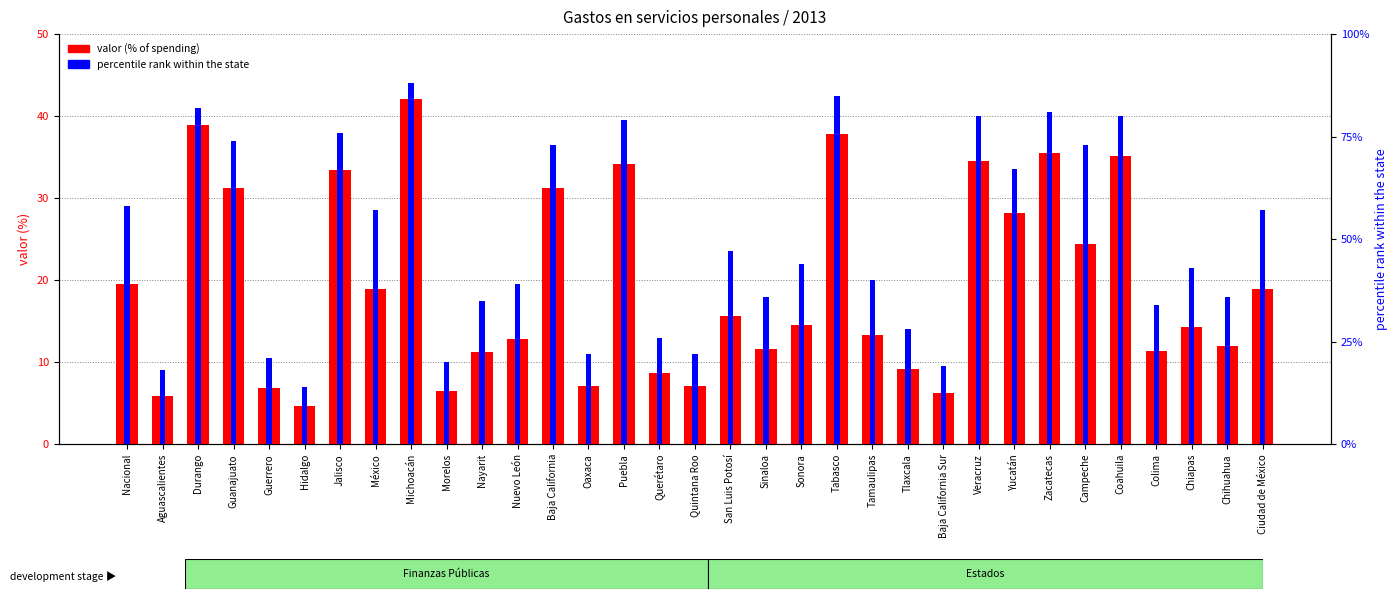

What is the smallest value displayed?

4.6